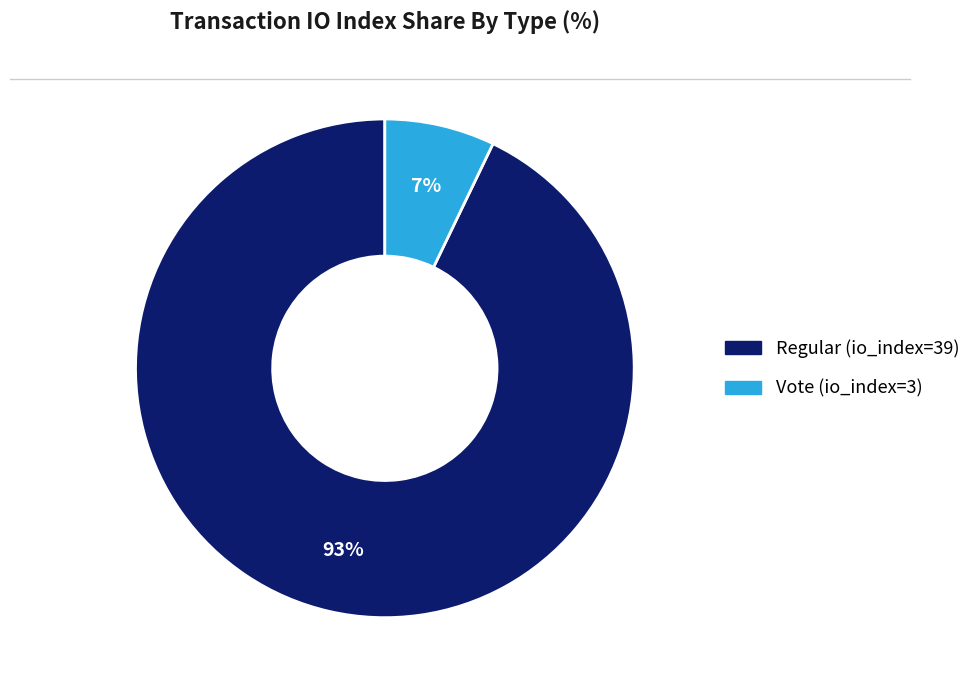

To the nearest percent, what is the average slice percentage?

50%